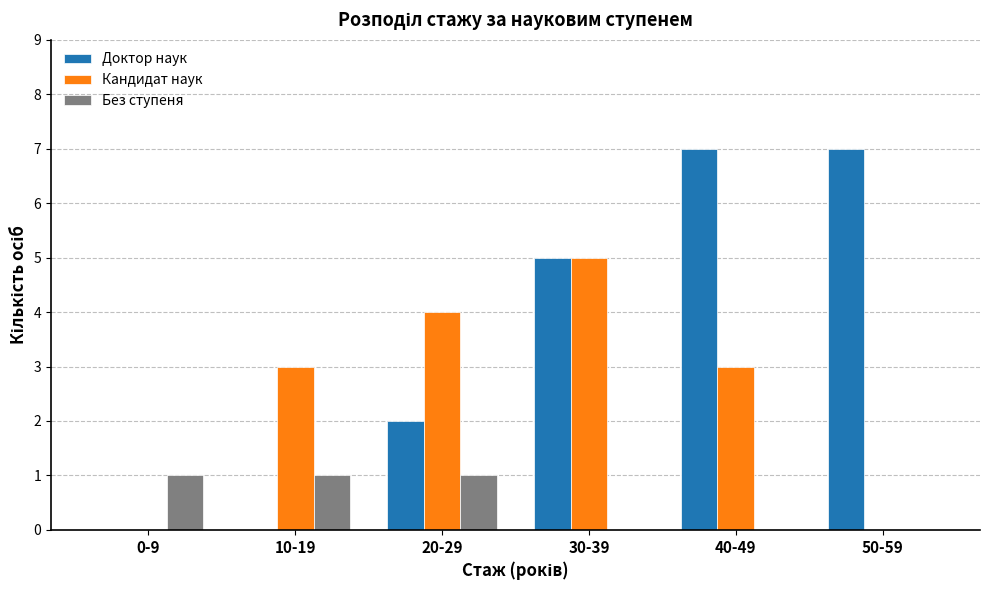

What is the spread (max minus min) of values at 10-19?

3